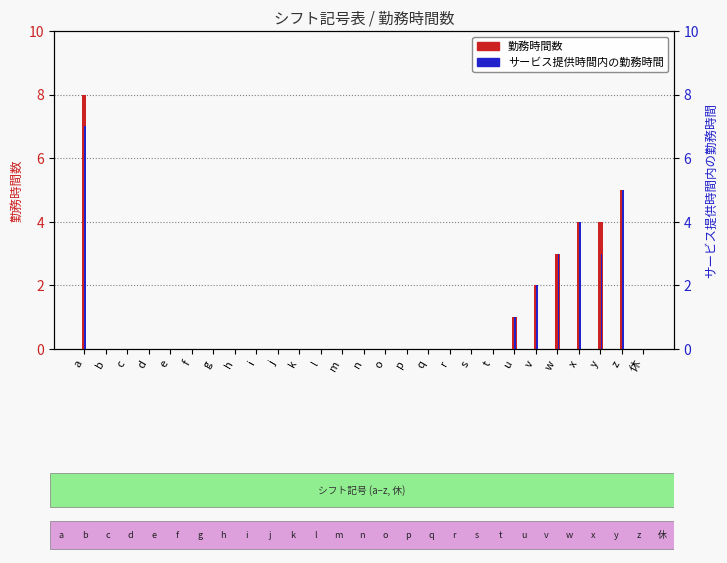

What is the sum of the サービス提供時間内の勤務時間 values at i and x?

4